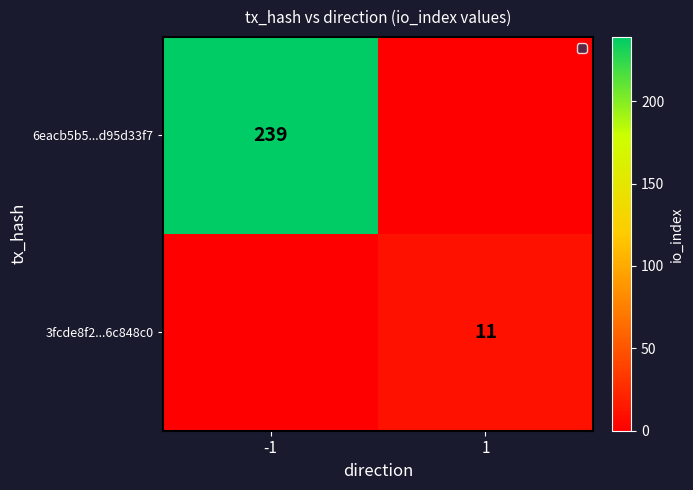

The 6eacb5b5...d95d33f7 series shows 239 at -1. True or false?

True